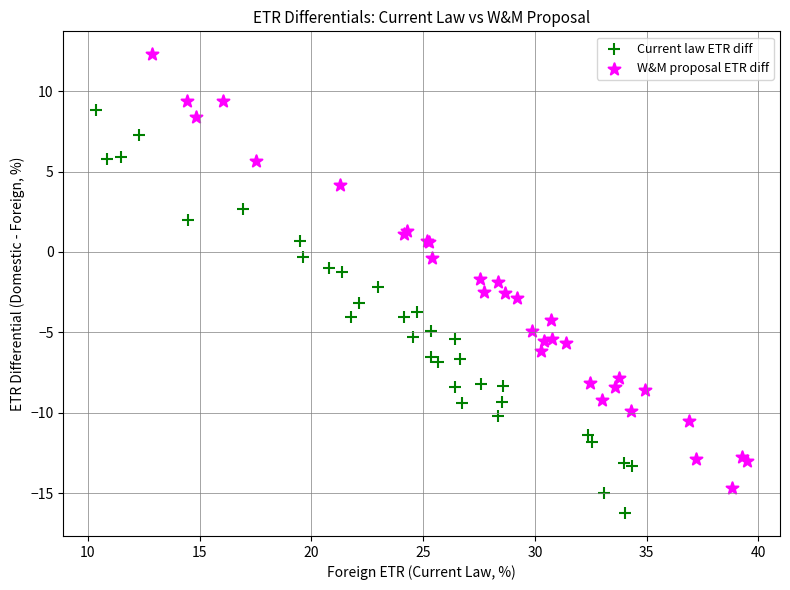

Which series has the widest spread of Y values?

W&M proposal ETR diff